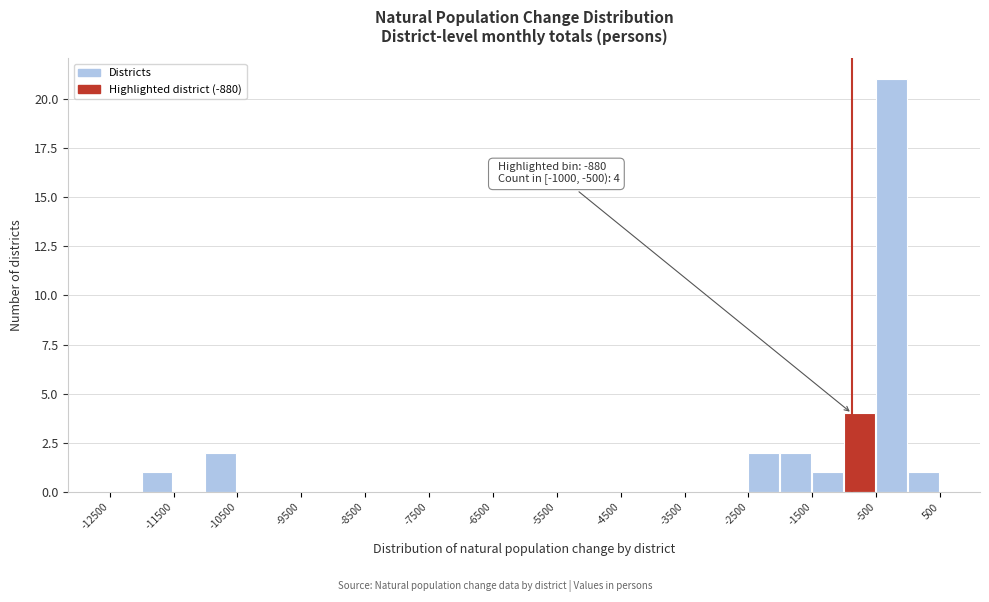

Which range on the x-axis has the tallest bar?

-500 to 0